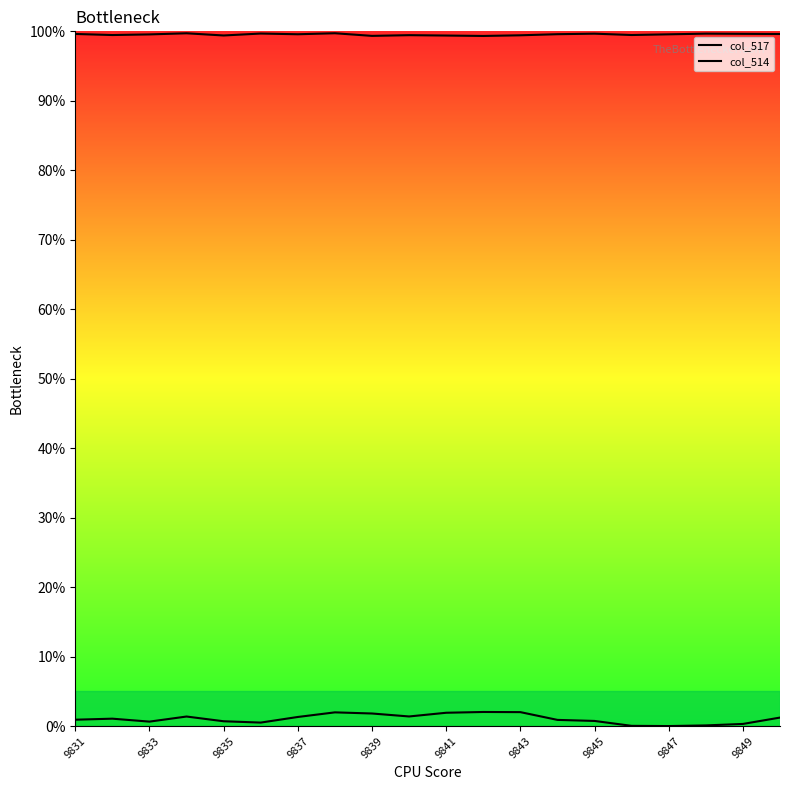

Count the col_517 values in the range 99 to 100.

20